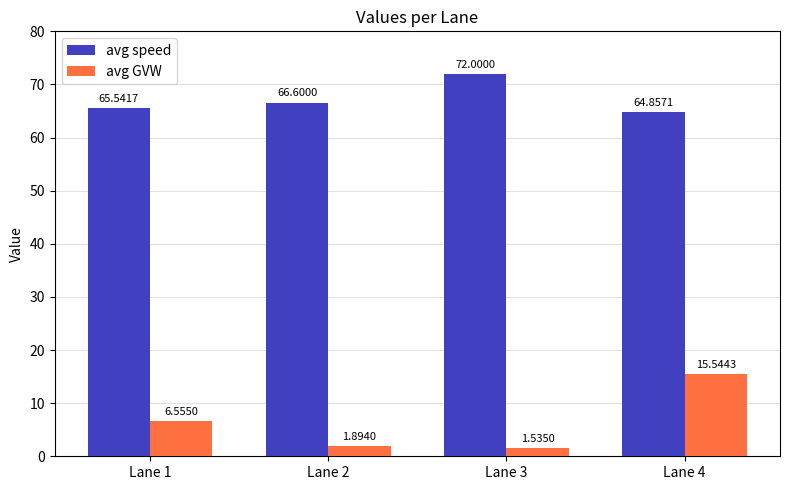

Rank the categories by avg speed value from lowest to highest.

Lane 4, Lane 1, Lane 2, Lane 3